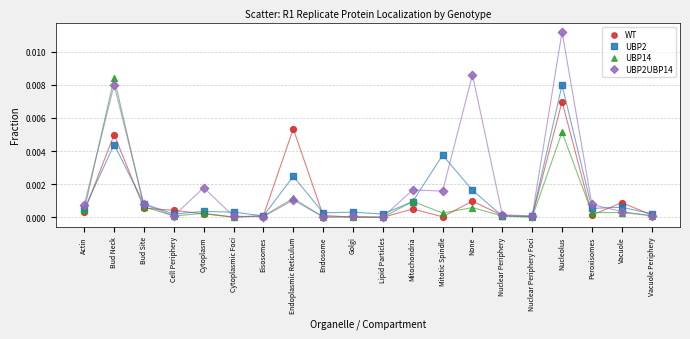

What are all the series names shown in the legend?

WT, UBP2, UBP14, UBP2UBP14